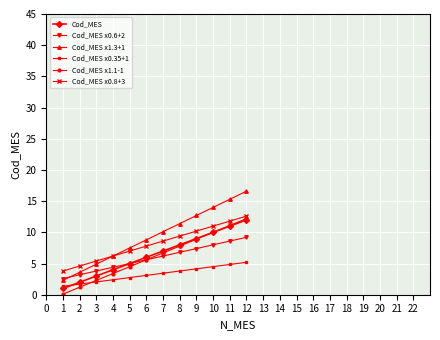

What are all the series names shown in the legend?

Cod_MES, Cod_MES x0.6+2, Cod_MES x1.3+1, Cod_MES x0.35+1, Cod_MES x1.1-1, Cod_MES x0.8+3